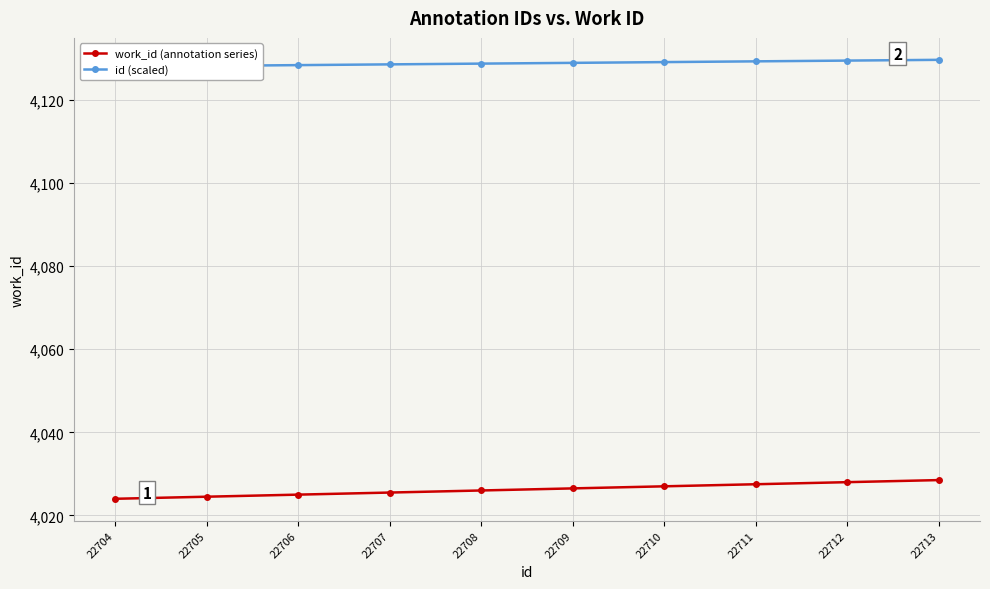

What is the value of the id (scaled) point at the 4th from the left?

4128.5